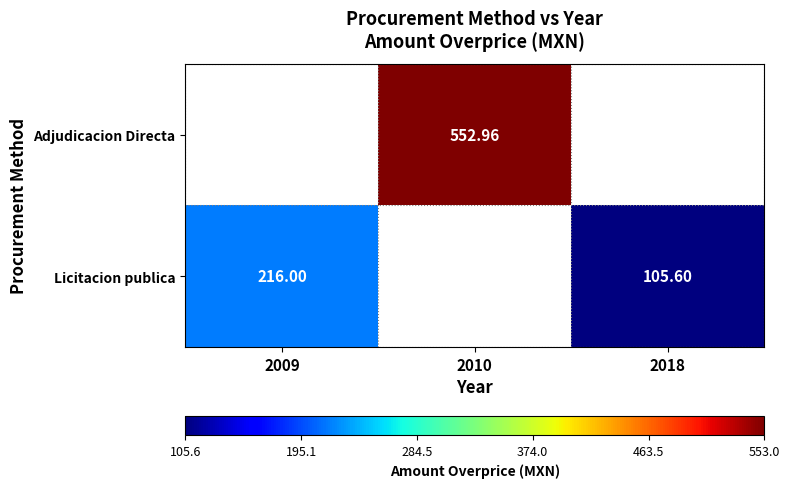

List the labels in order of Licitacion publica value, largest first.

2009, 2018, 2010